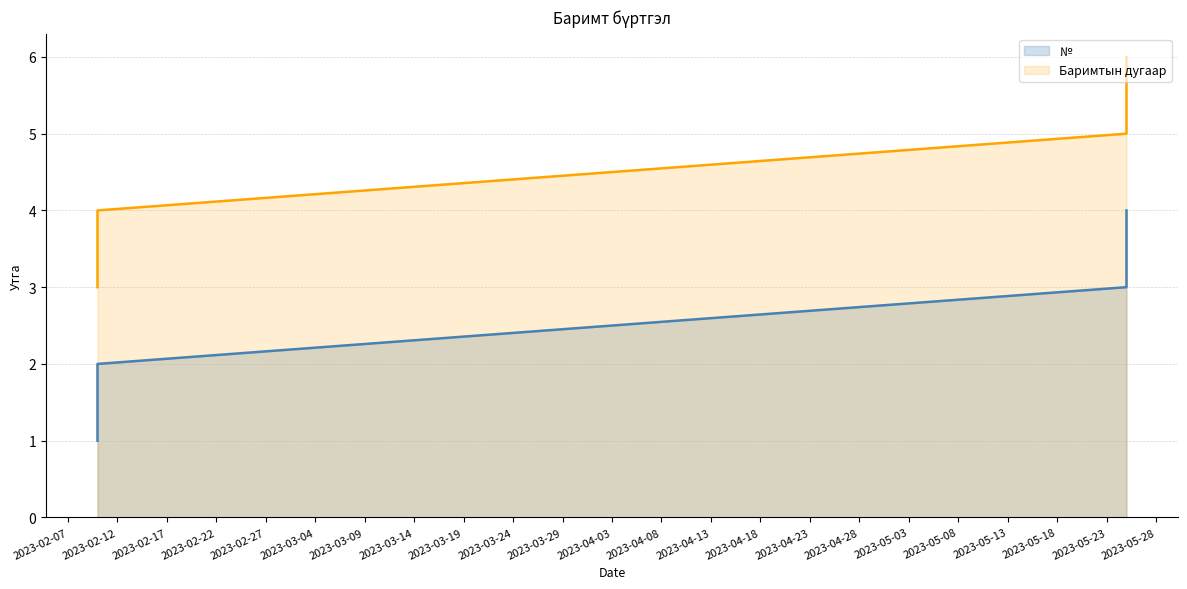

The Баримтын дугаар series shows 5 at 2023-05-25. True or false?

True